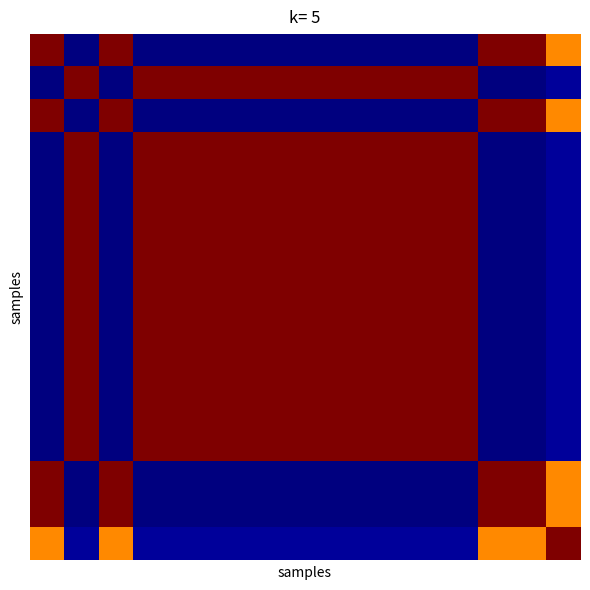

At how many categories does at least one series exceed 0?

16